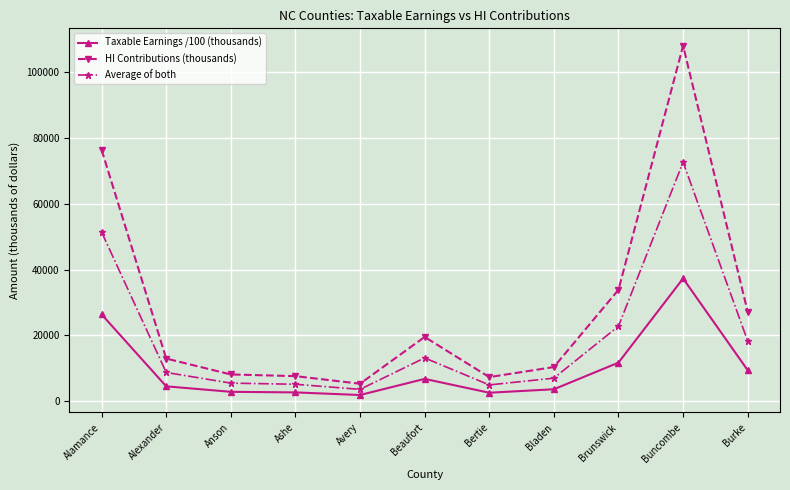

What are all the series names shown in the legend?

Taxable Earnings /100 (thousands), HI Contributions (thousands), Average of both